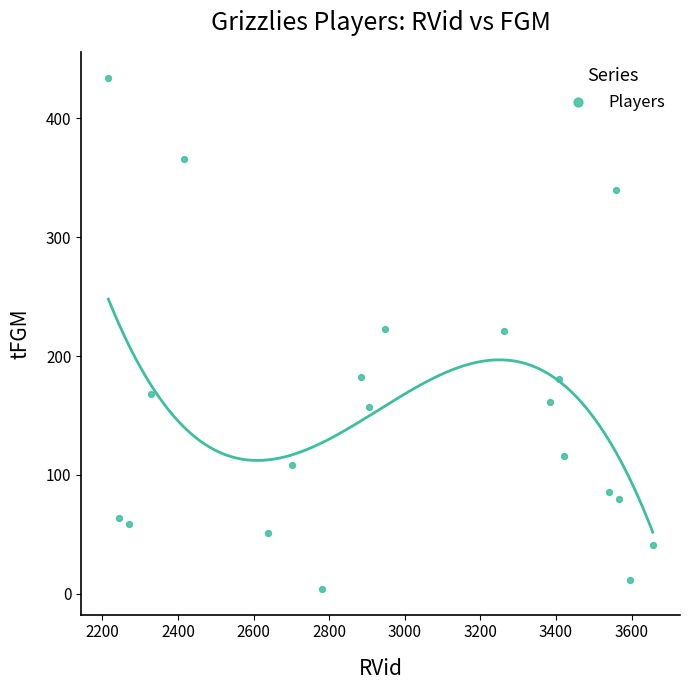

What is the range of X values (max minus min)?

1440